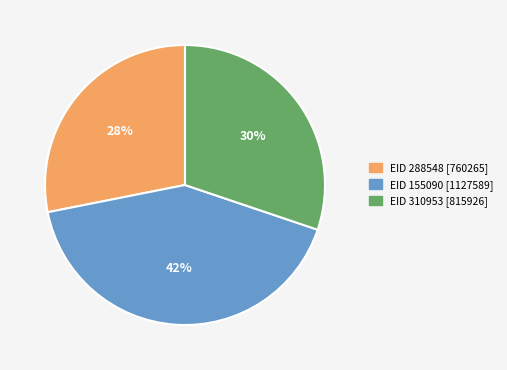

What is the ratio of the value at EID 288548 [760265] to the value at EID 155090 [1127589]?

0.7